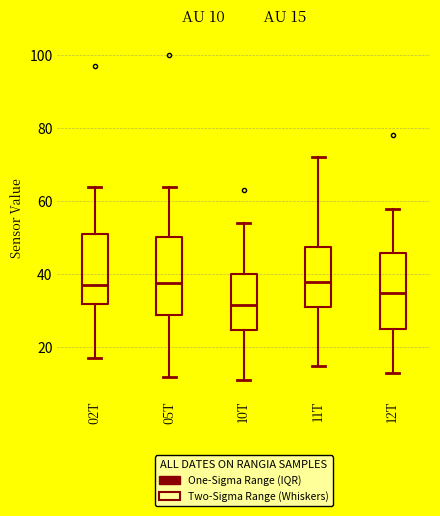

Which box has the lowest median line?

10T